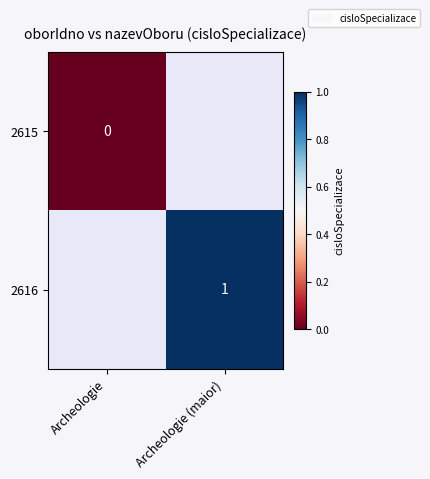

True or false: 2616 has a value of 1.4 at Archeologie (maior).

False